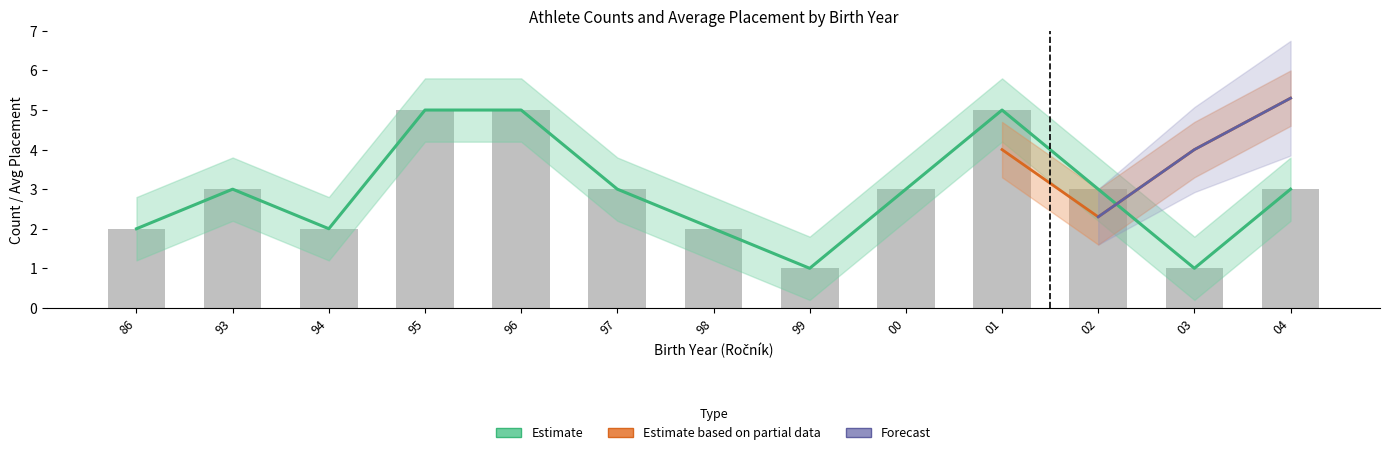

What is the average value of the Forecast series?

4